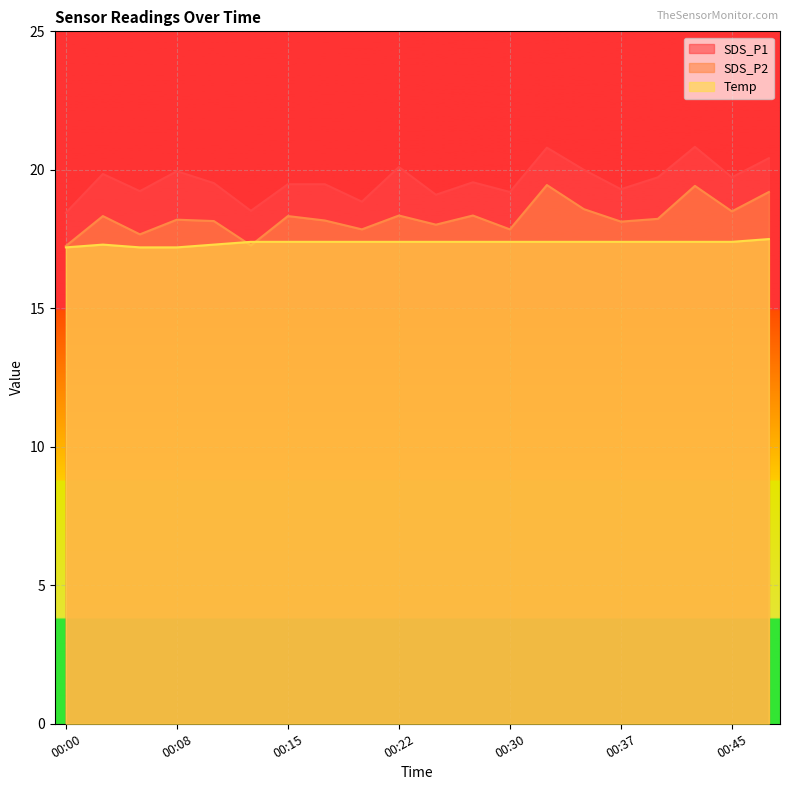

Rank the series at 00:13 from highest to lowest value.

SDS_P1, Temp, SDS_P2